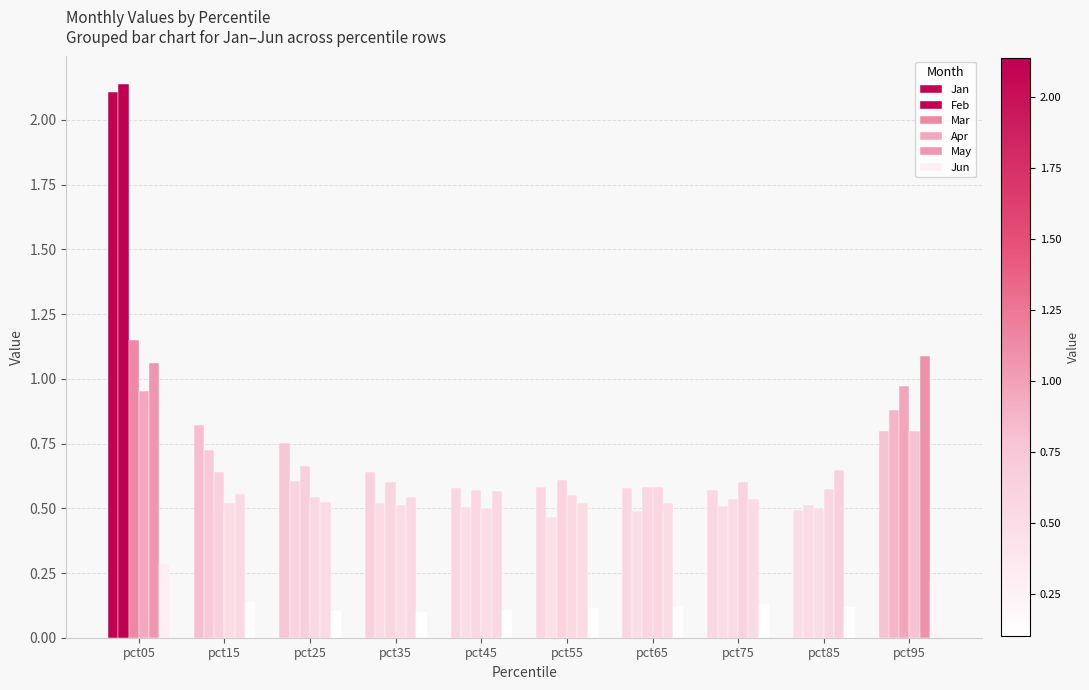

How many groups of bars are there?

10